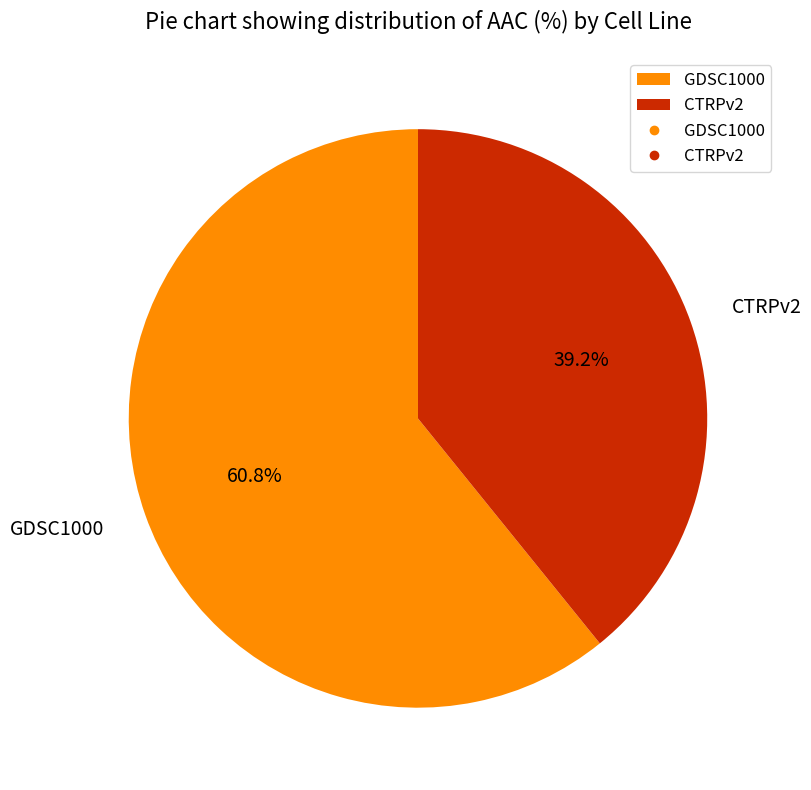

Combined, do CTRPv2 and GDSC1000 account for over 50%?

Yes